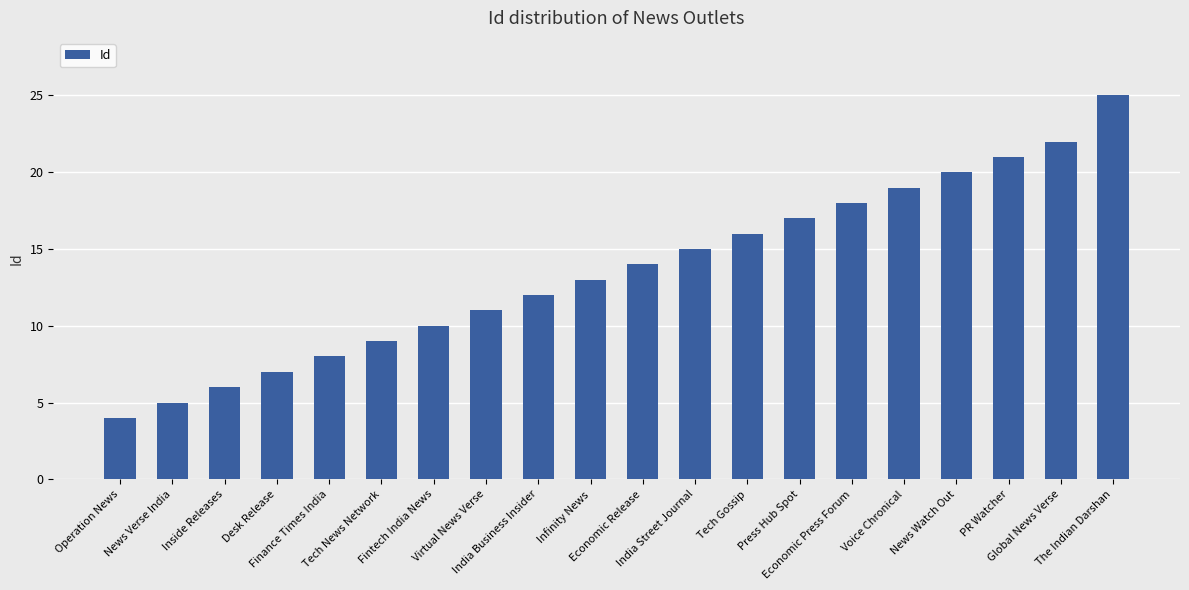

How many series are shown in this chart?

1